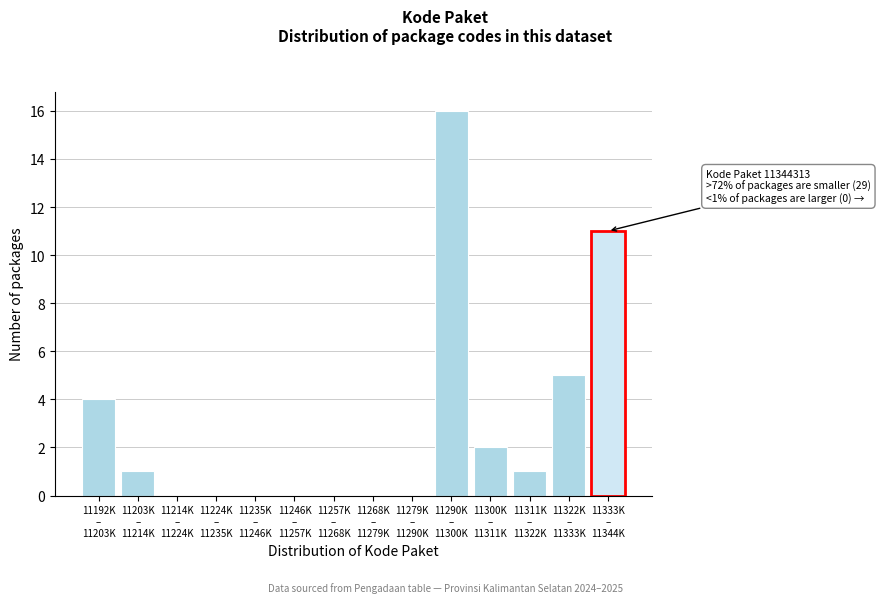

What is the greatest value displayed?

16